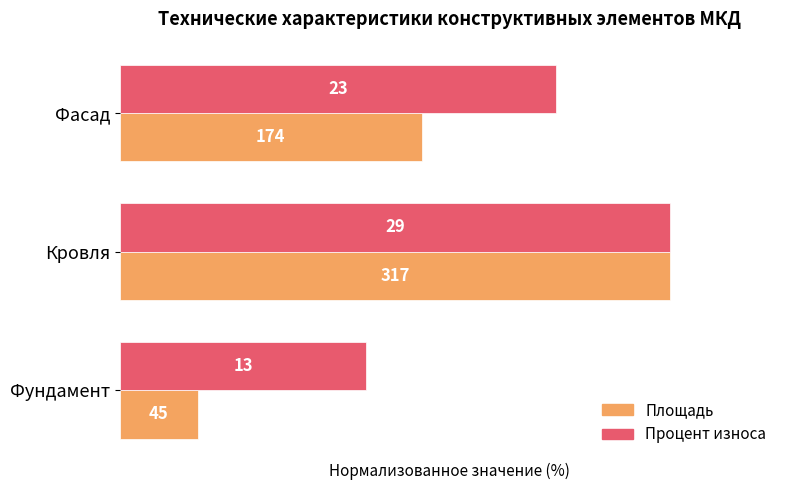

What are all the series names shown in the legend?

Площадь, Процент износа